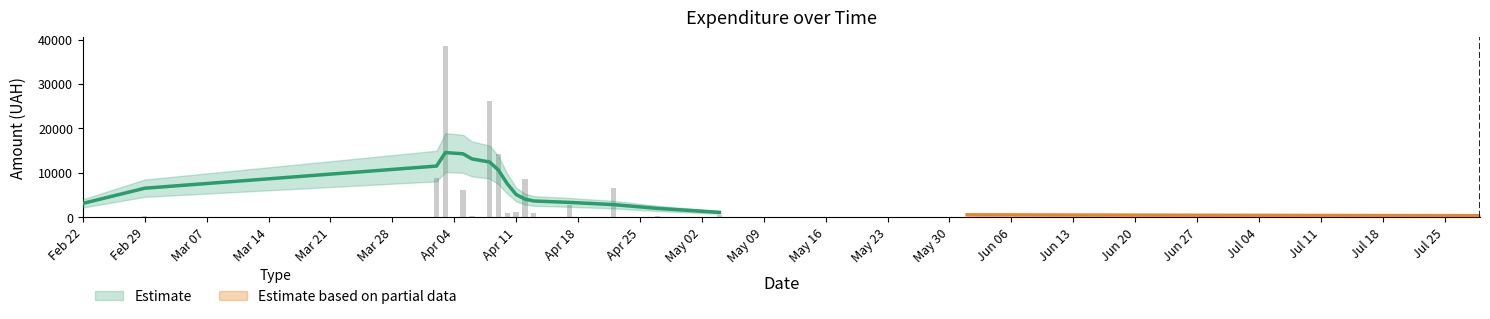

What is the average value?

2911.0